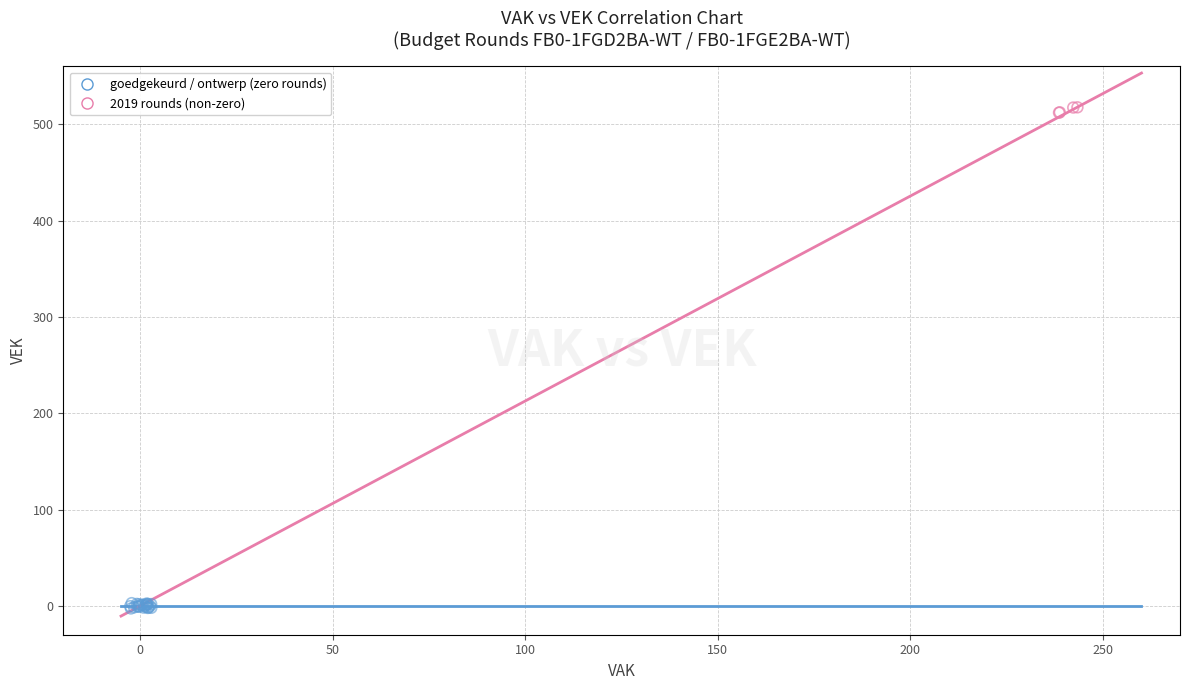

Which series reaches the minimum Y coordinate?

goedgekeurd / ontwerp (zero rounds)